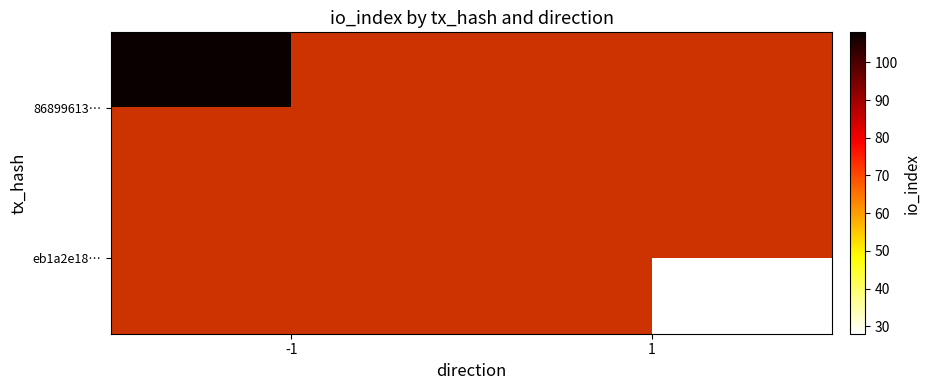

Read the 86899613… value at -1.

108.0